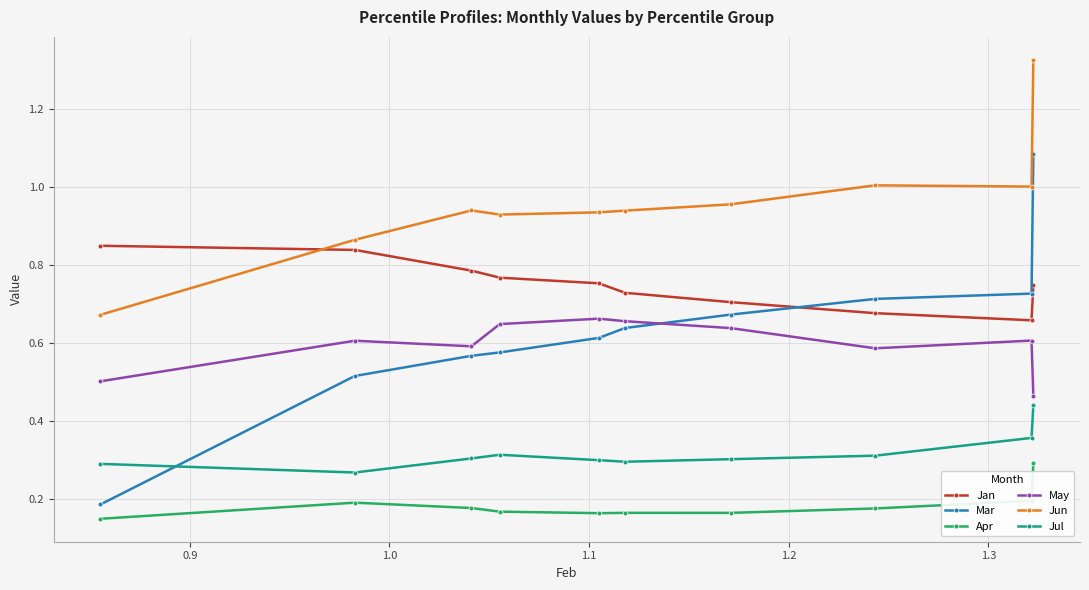

Which series has the widest spread of values?

Mar